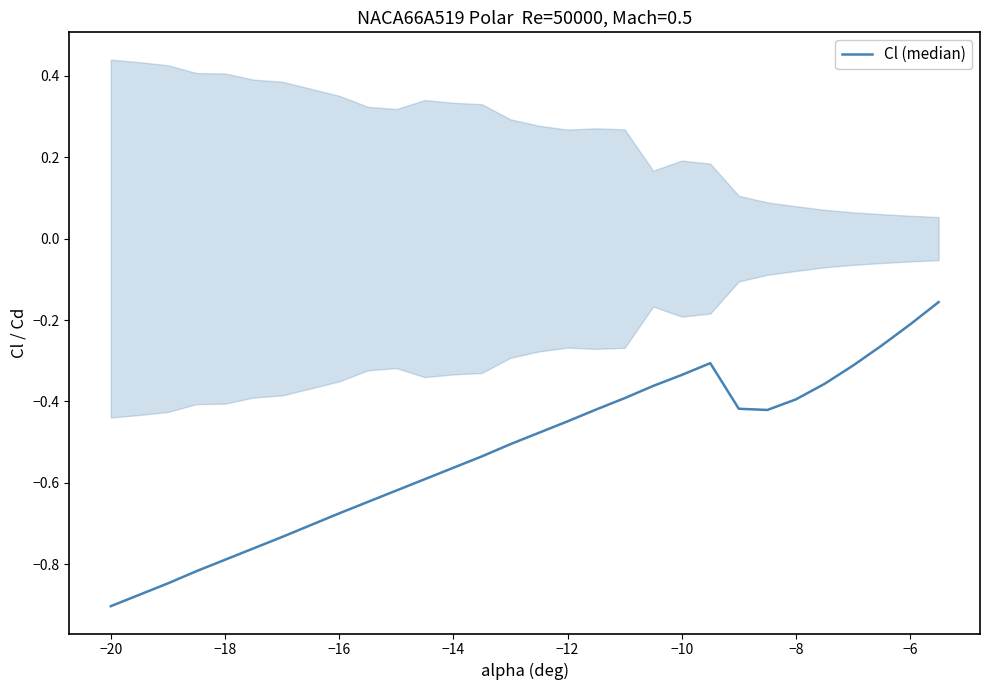

What is the minimum value shown in the chart?

-0.9